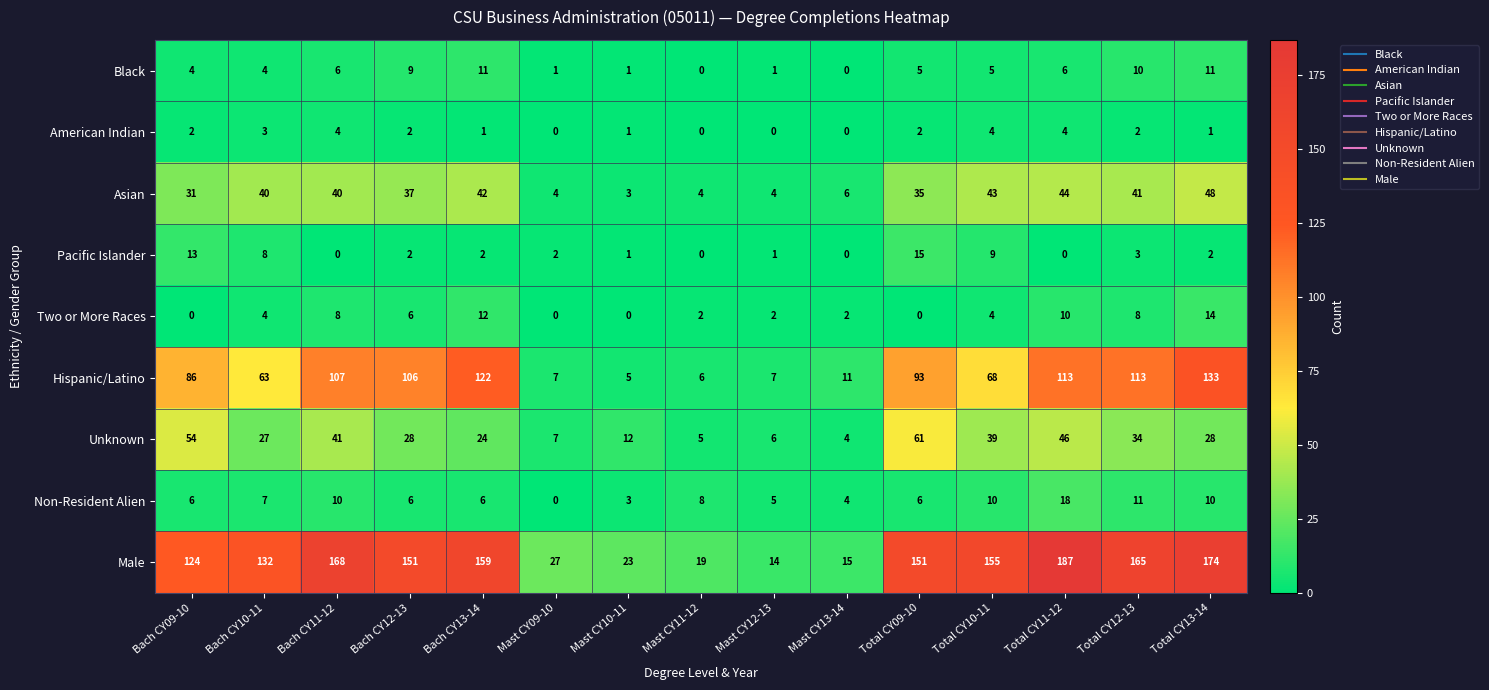

Which series changed the most between Bach CY09-10 and Total CY11-12?

Male